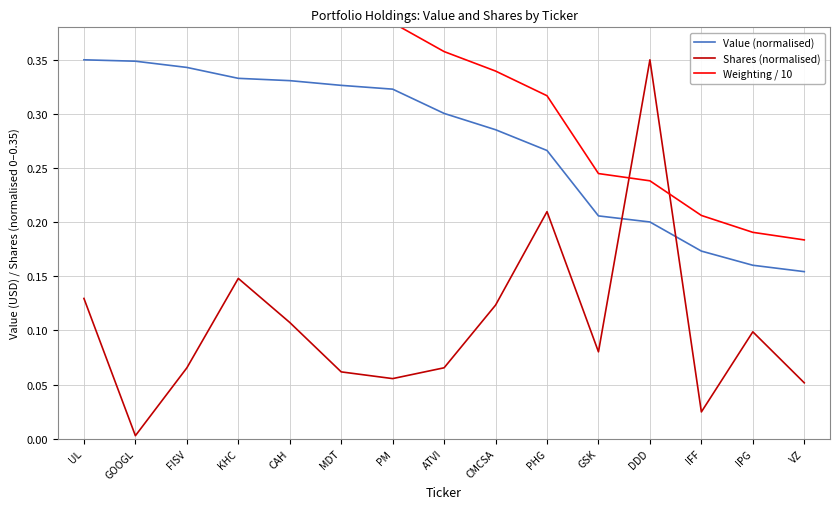

What is the label of the 6th point from the left?

MDT